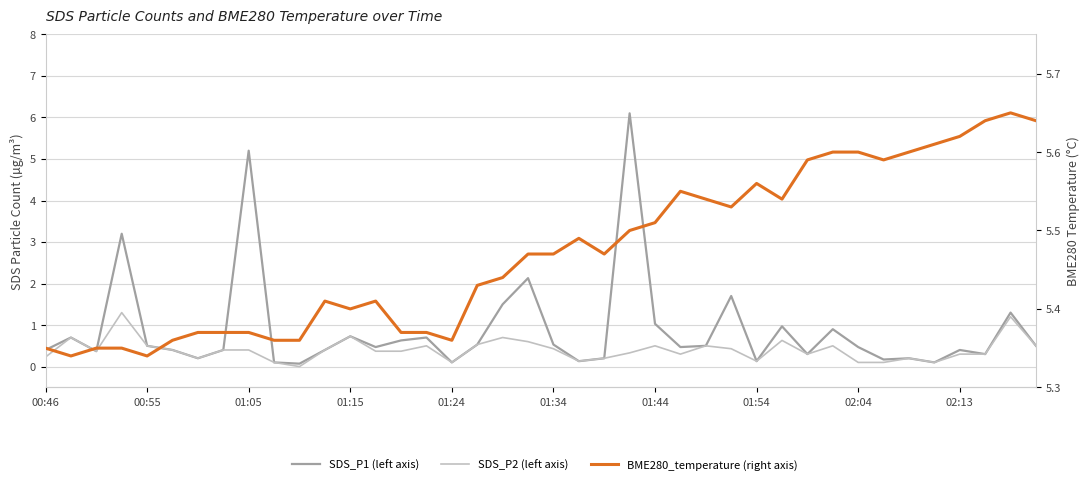

Is this an area chart (filled region under the line)?

No